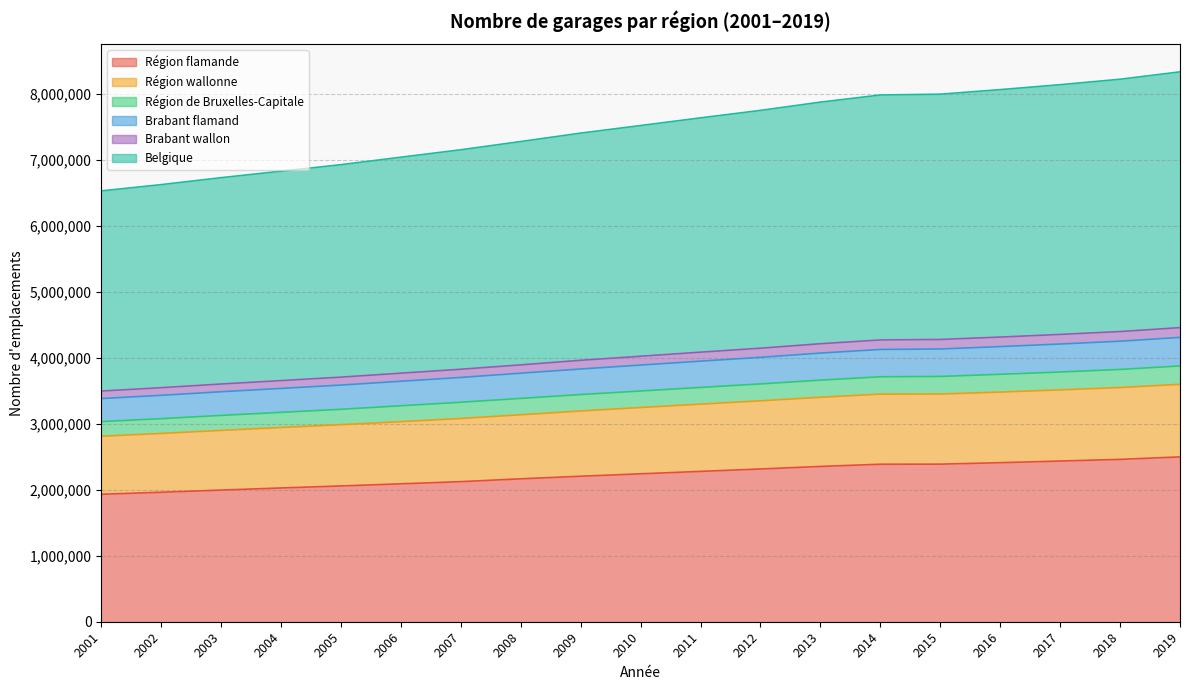

What is the difference between the highest and lowest values at 2003?

4732692